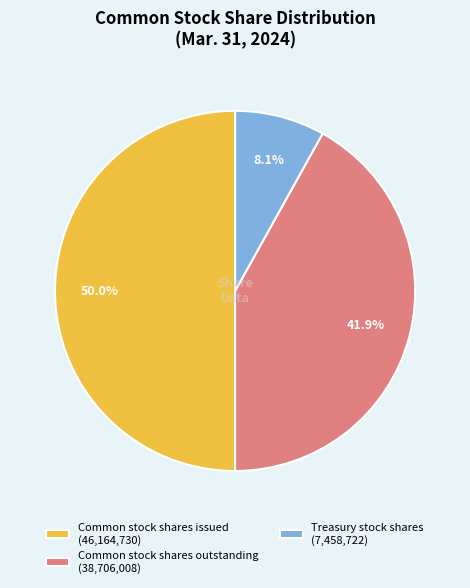

Between Treasury stock shares and Common stock shares issued, which is larger?

Common stock shares issued